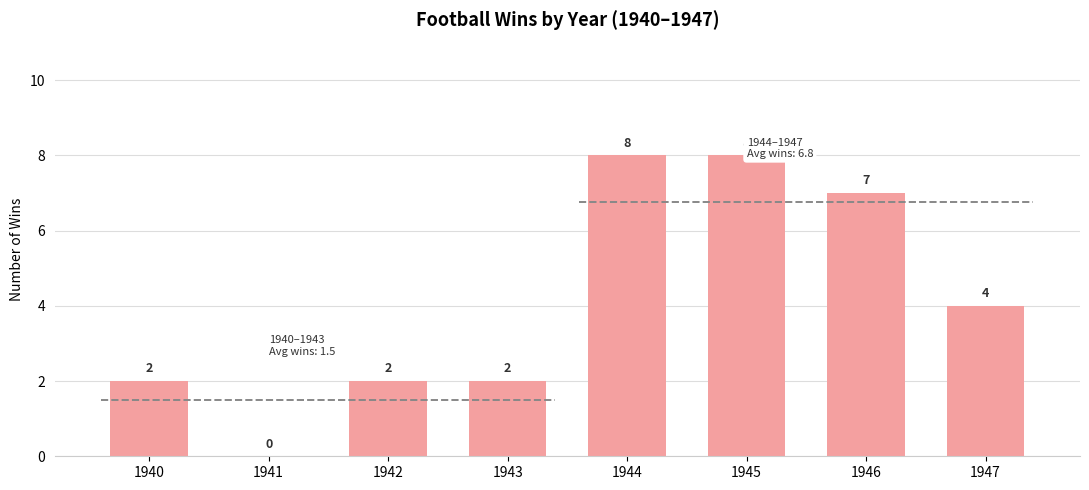

Which has a higher value, 1946 or 1944?

1944